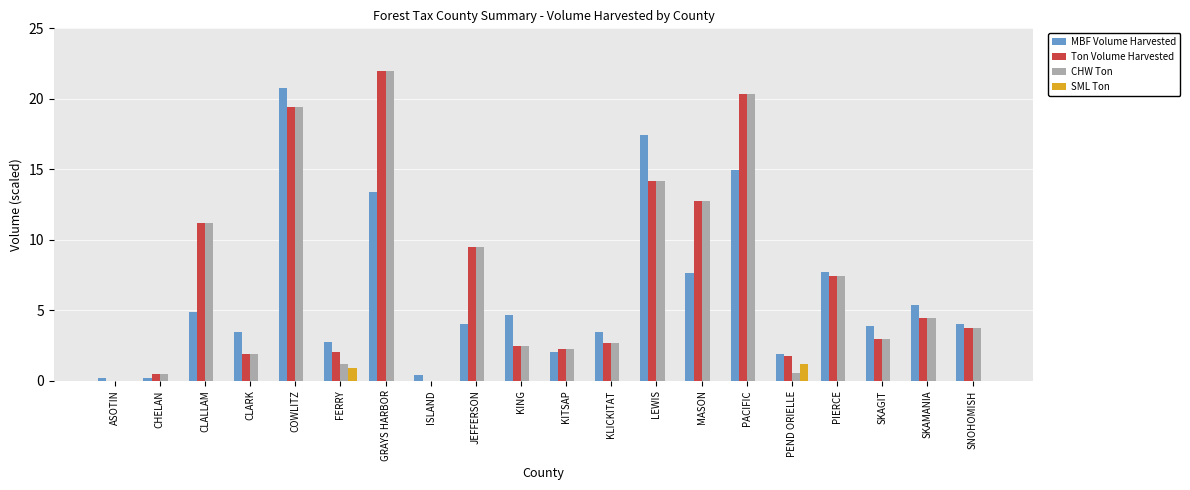

What is the greatest value displayed?

22.0